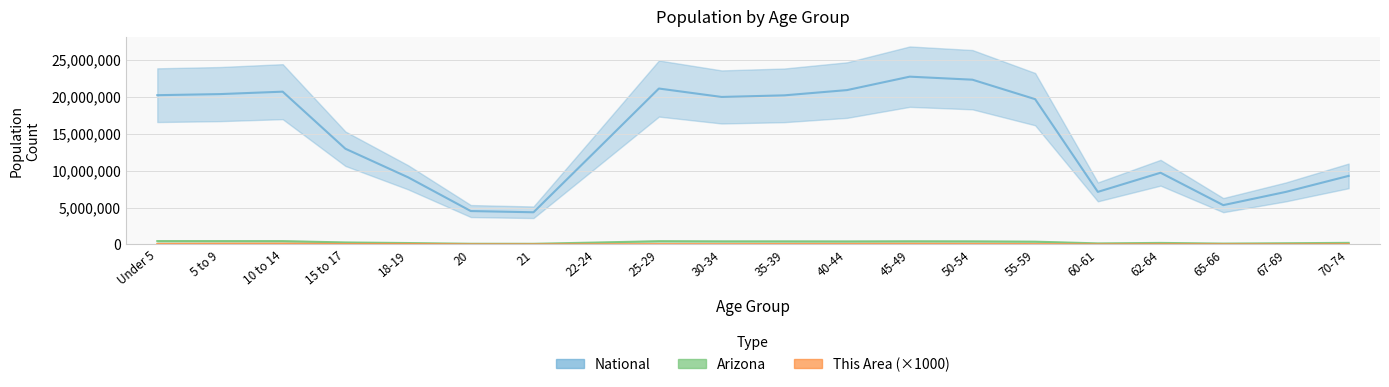

Reading left to right, list all the values displayed in this chart.

This Area: 67000	93000	102000	55000	56000	16000	17000	29000	48000	45000	56000	62000	79000	67000	49000	14000	32000	21000	19000	34000
Arizona: 455715	453680	448664	270955	190627	93756	89342	259486	439998	416695	415693	406801	427022	415524	375268	144092	206868	119102	163764	215026
National: 20201362	20348657	20677194	12954254	9086089	4519129	4354294	12712576	21101849	19962099	20179642	20890964	22708591	22298125	19664805	7113727	9704197	5319902	7115361	9278166